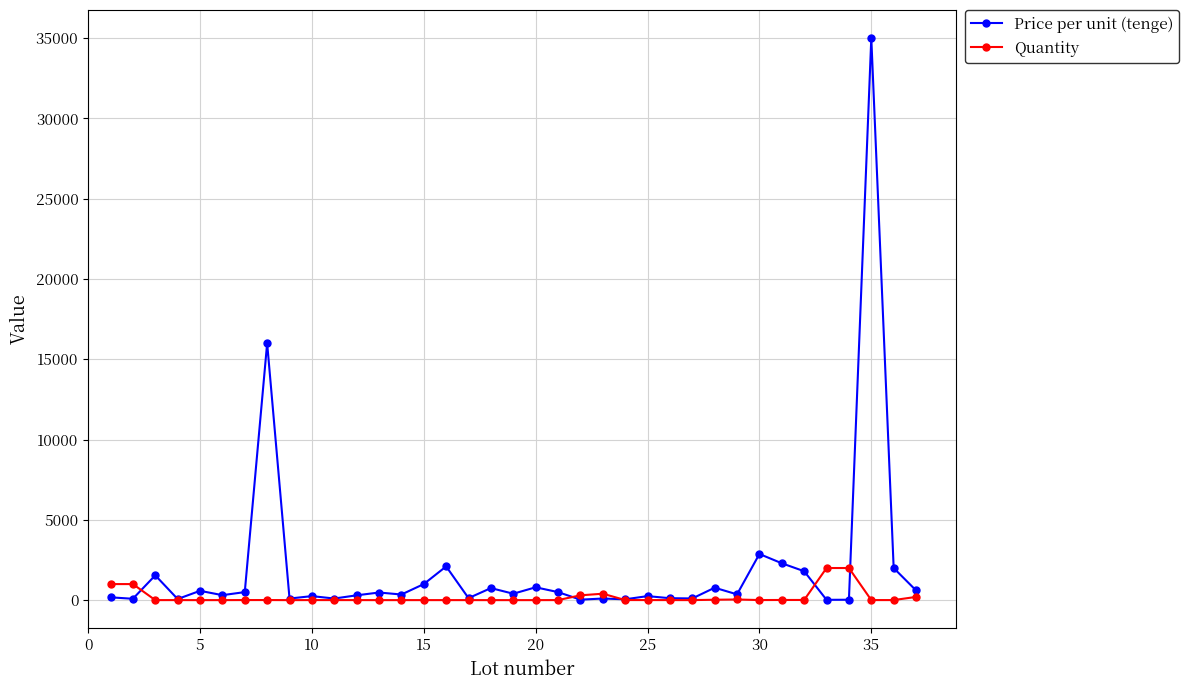

Rank the series by their average value, from lowest to highest.

Quantity, Price per unit (tenge)